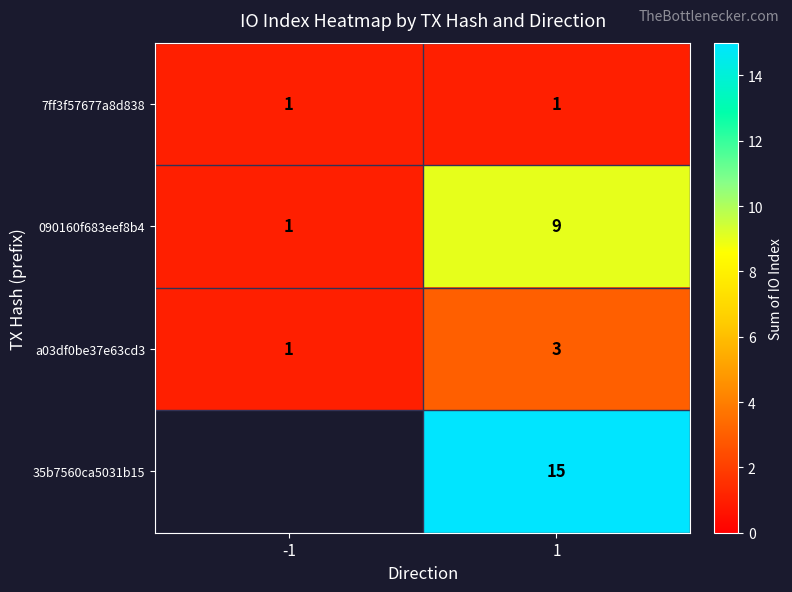

At which category does the chart reach its peak across all series?

1